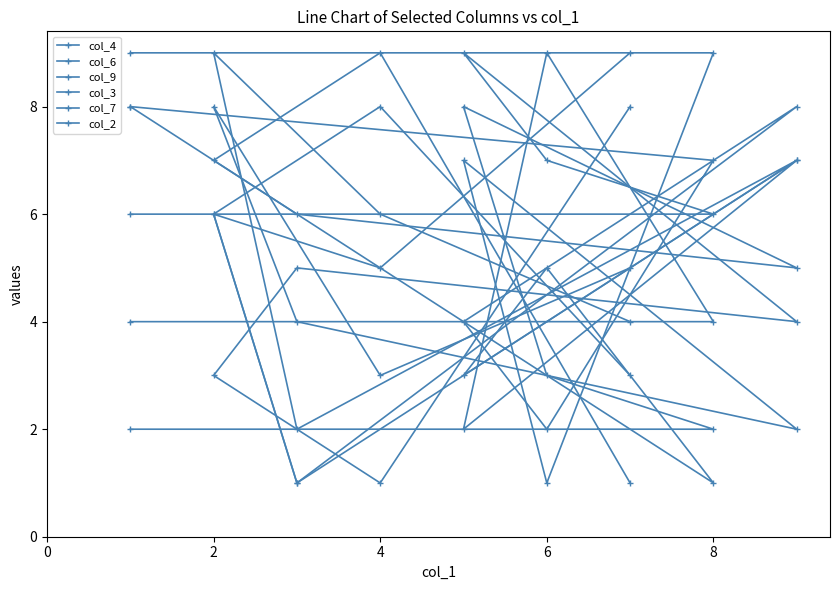

In col_2, how many points are lower than both neighbors (excluding endpoints)?

3